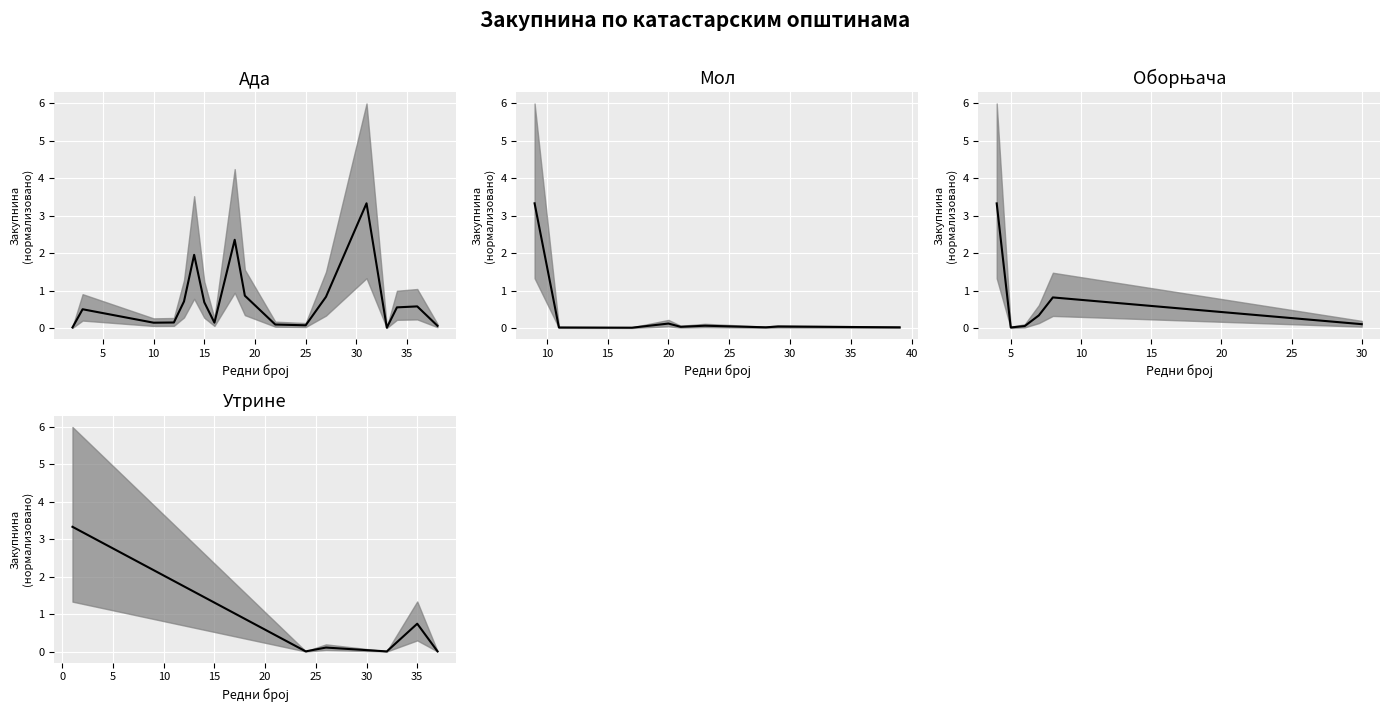

Which category has the lowest value across all series?

15